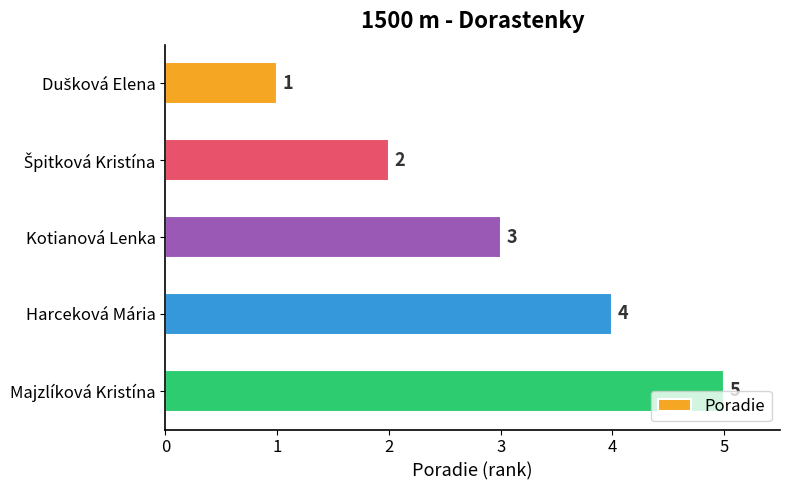

What is the minimum value shown in the chart?

1